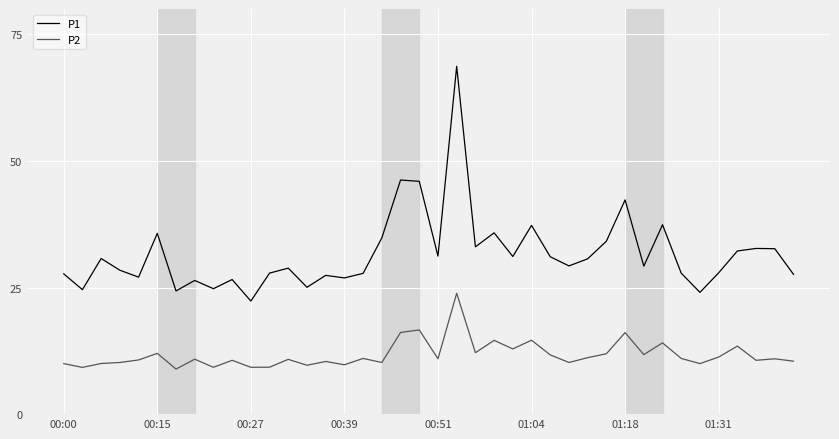

Which series has the widest spread of values?

P1